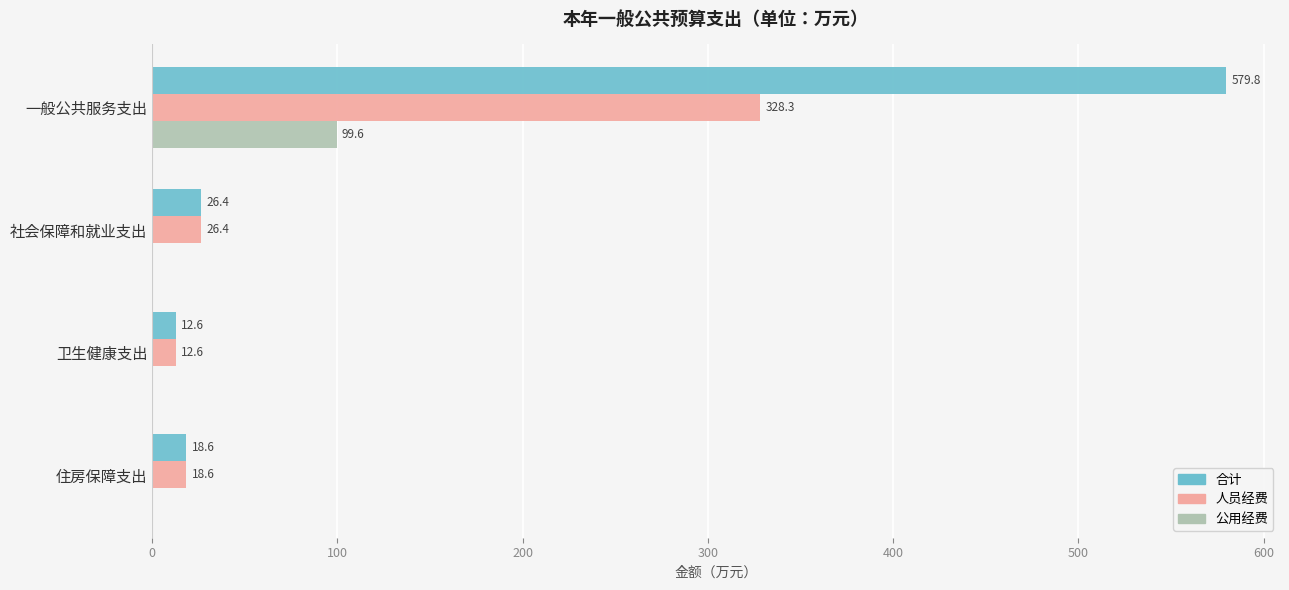

Between 一般公共服务支出 and 社会保障和就业支出, which series saw the biggest shift?

合计